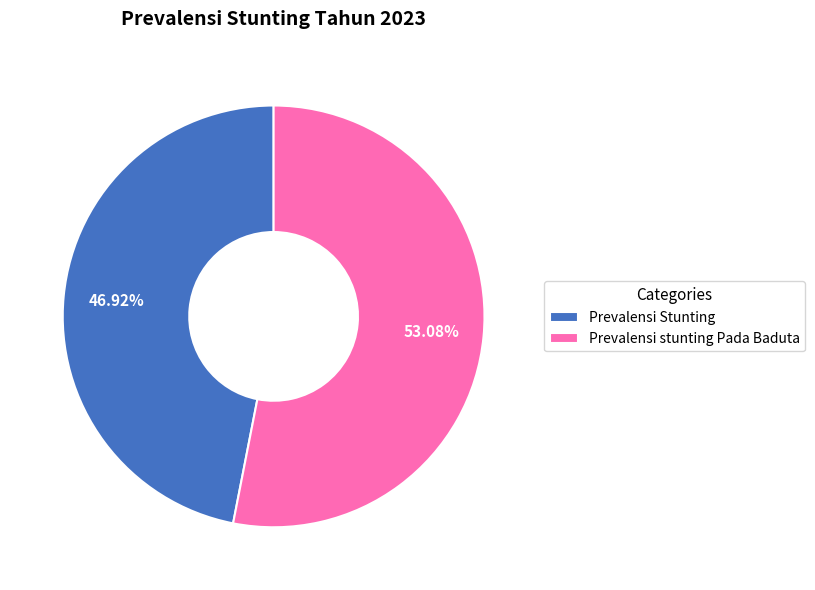

What percentage is the Prevalensi Stunting slice, to the nearest percent?

47%